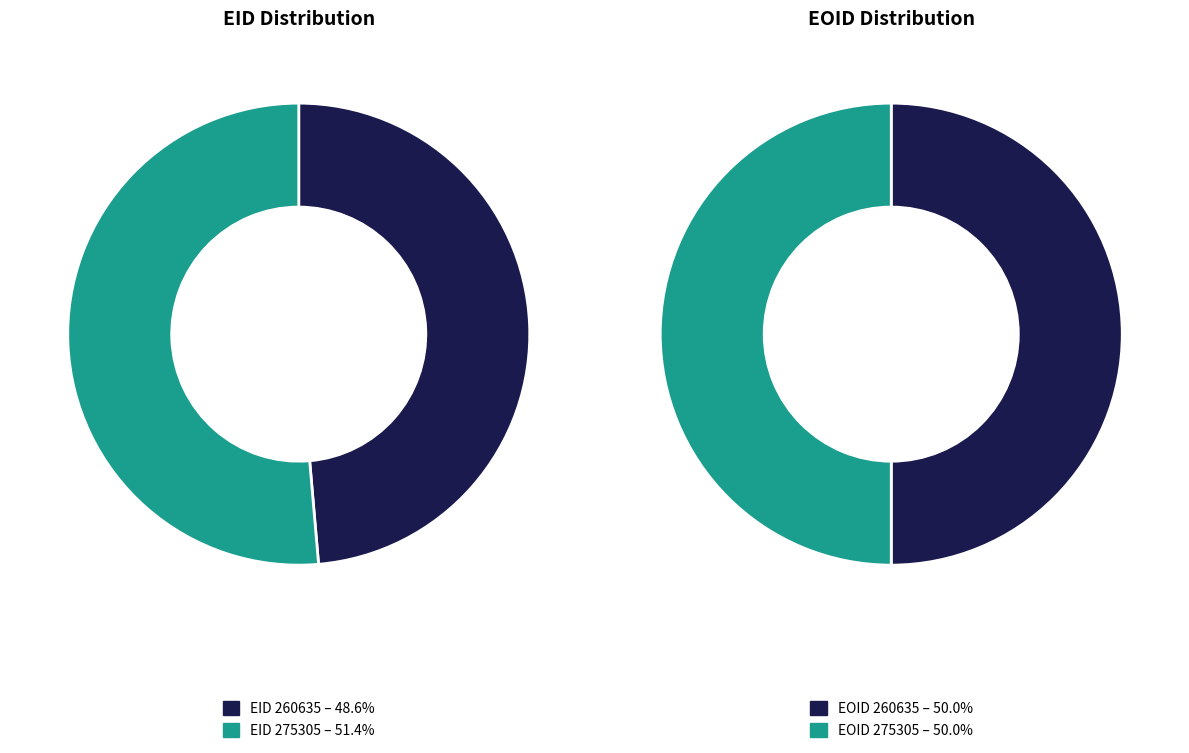

To the nearest percent, what is the average slice percentage?

50%